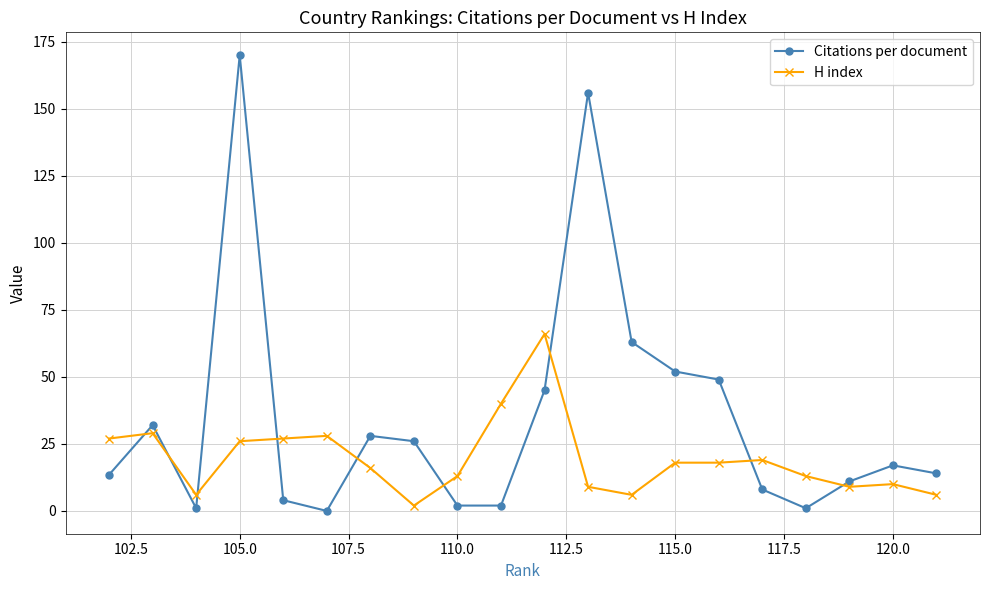

What is the average value of the H index series?

19.4